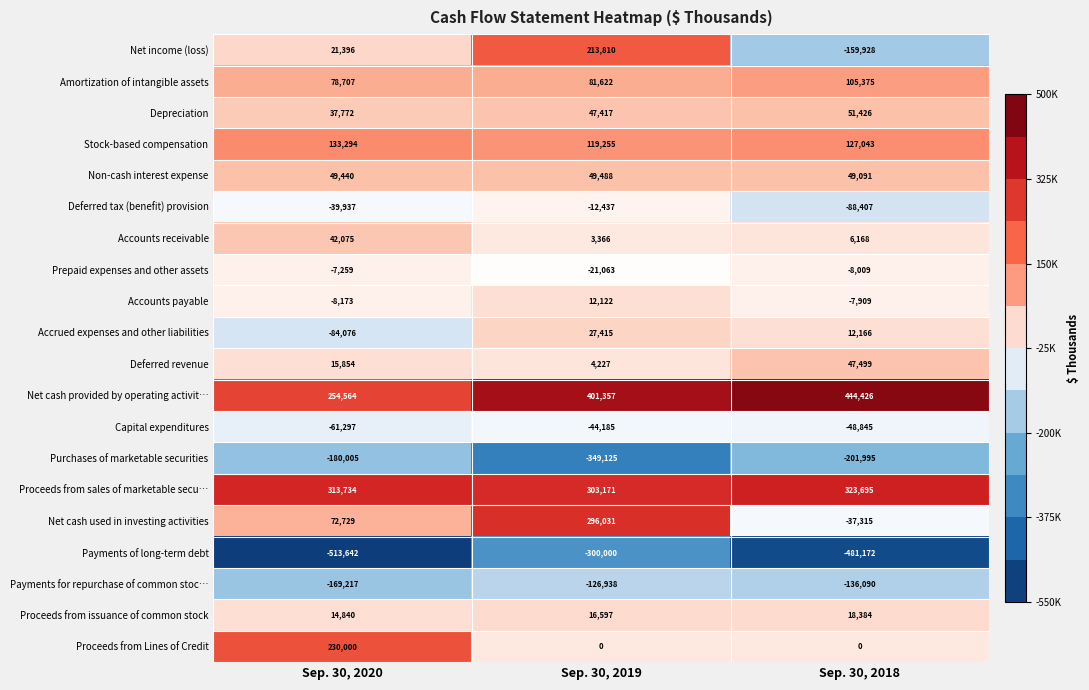

The Accounts payable series shows 12122 at Sep. 30, 2019. True or false?

True